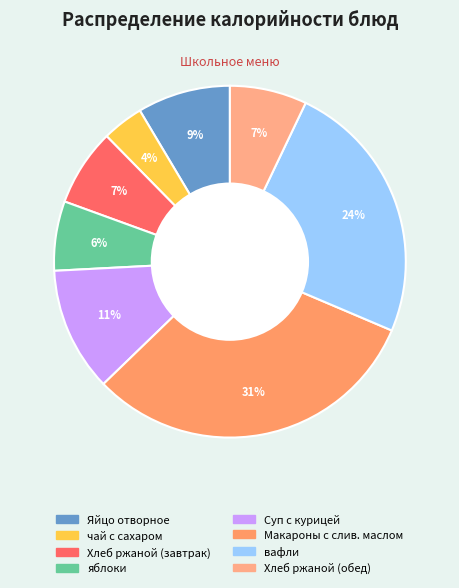

Rank the categories by value from lowest to highest.

чай с сахаром, яблоки, Хлеб ржаной (завтрак), Хлеб ржаной (обед), Яйцо отворное, Суп с курицей, вафли, Макароны с слив. маслом